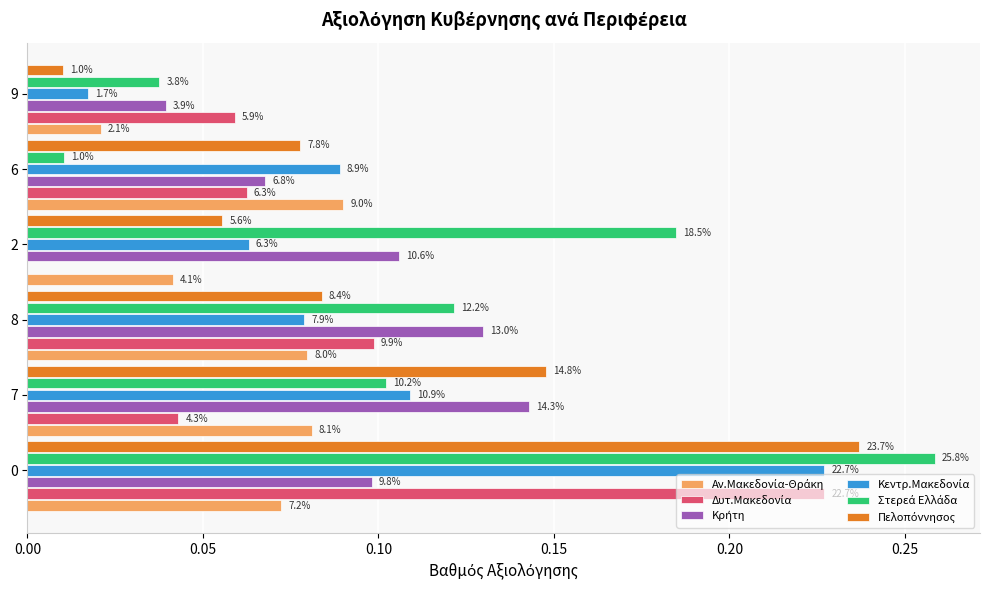

What is the value of the Πελοπόννησος bar at the 2nd from the left?

0.1